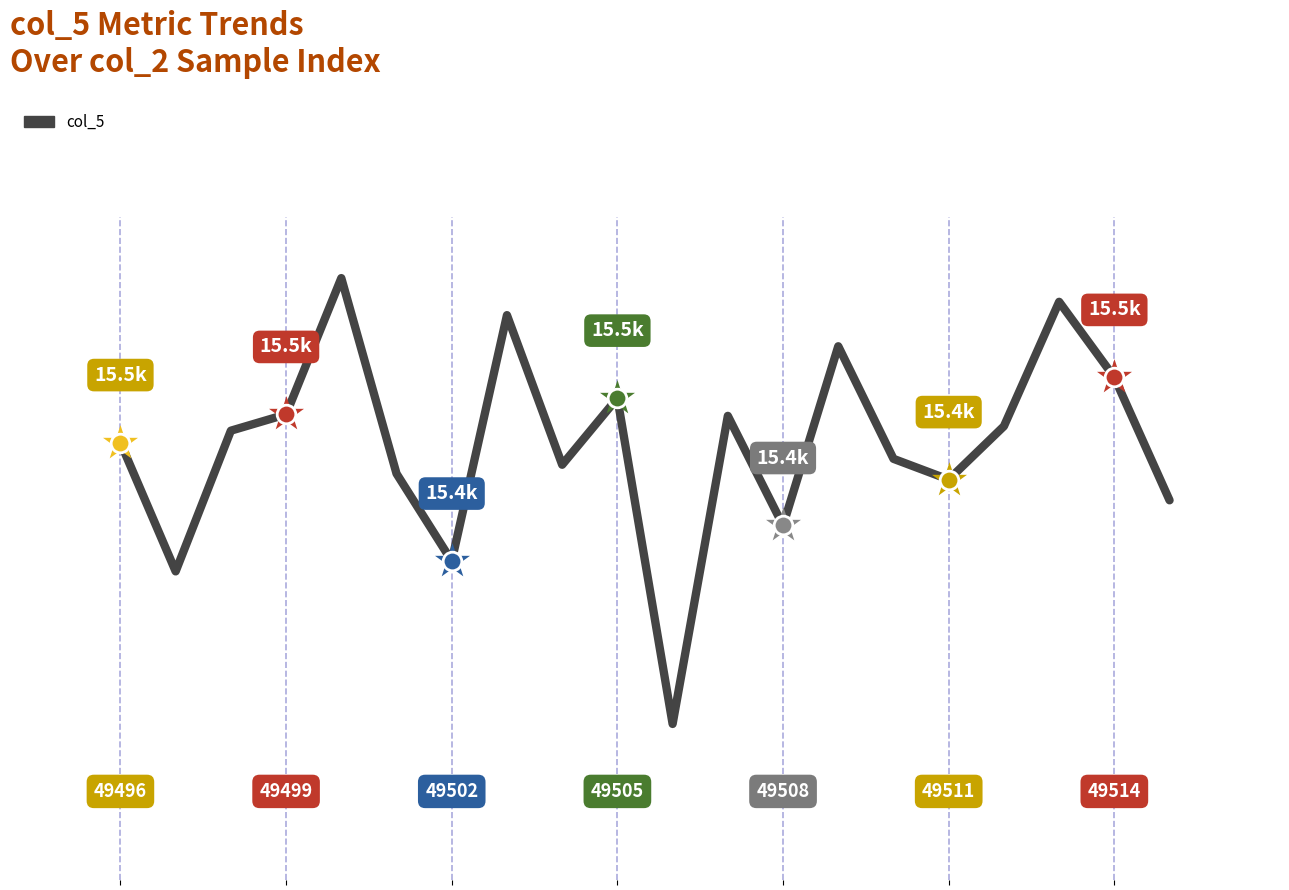

Does the chart have visible grid lines?

No